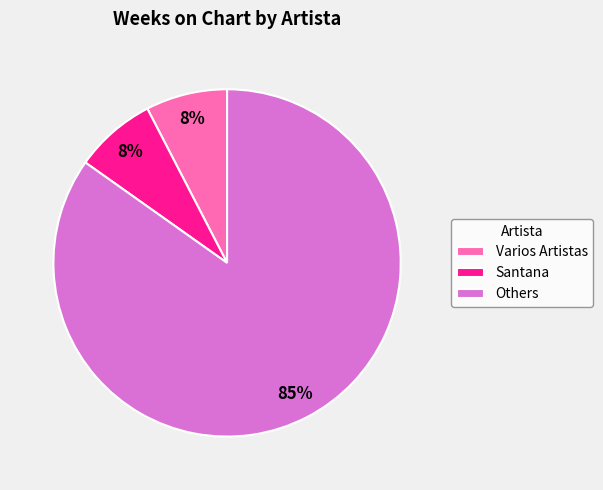

To the nearest percent, what is the average slice percentage?

33%